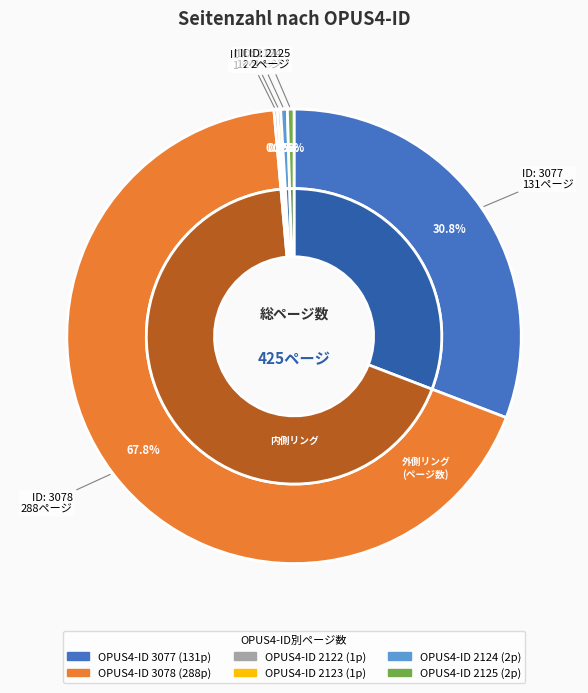

True or false: 3077 accounts for 31% of the total.

True